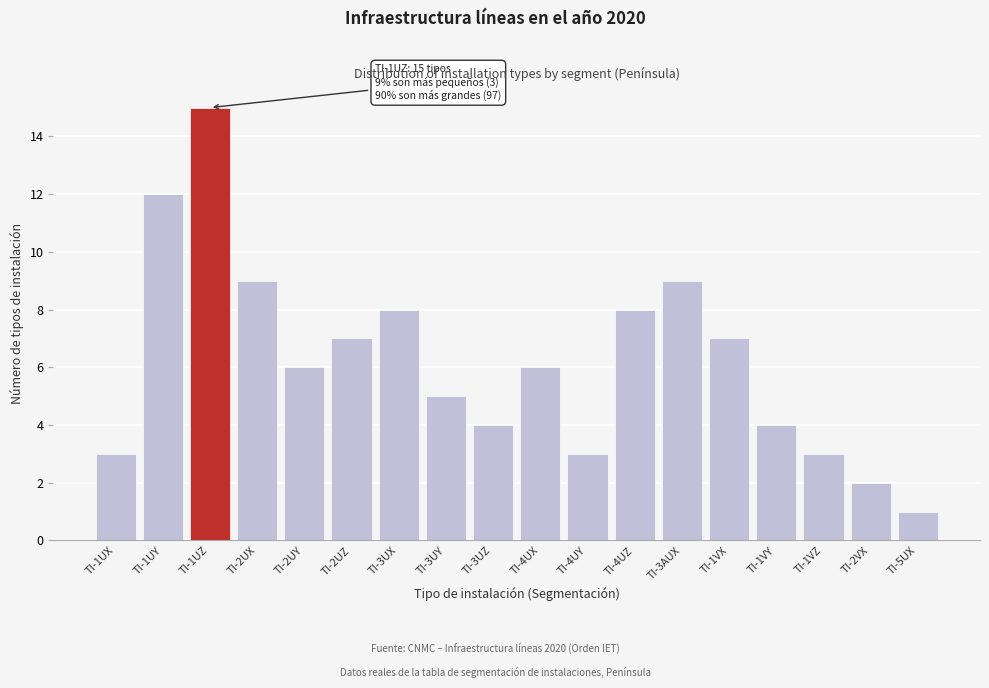

Reading left to right, list all the values displayed in this chart.

3	12	15	9	6	7	8	5	4	6	3	8	9	7	4	3	2	1